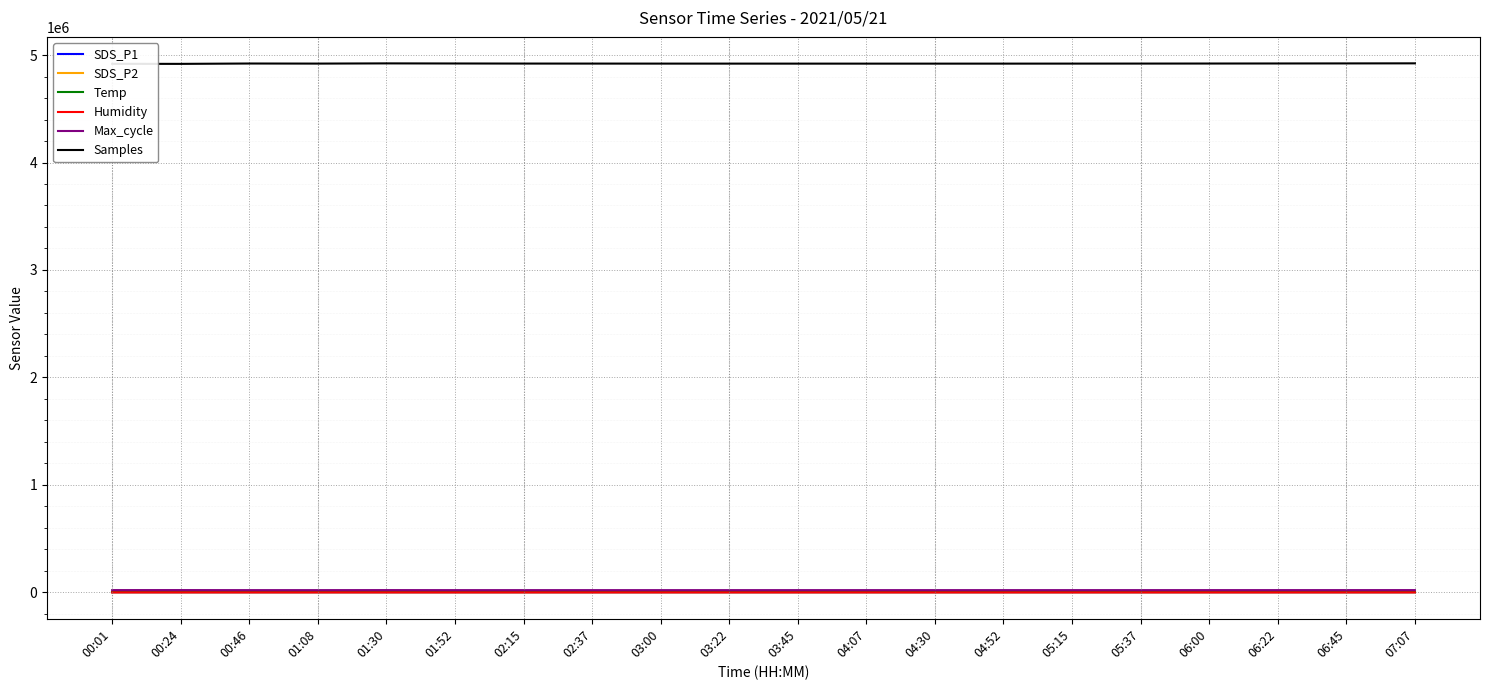

Which series has the largest total across all categories?

Samples